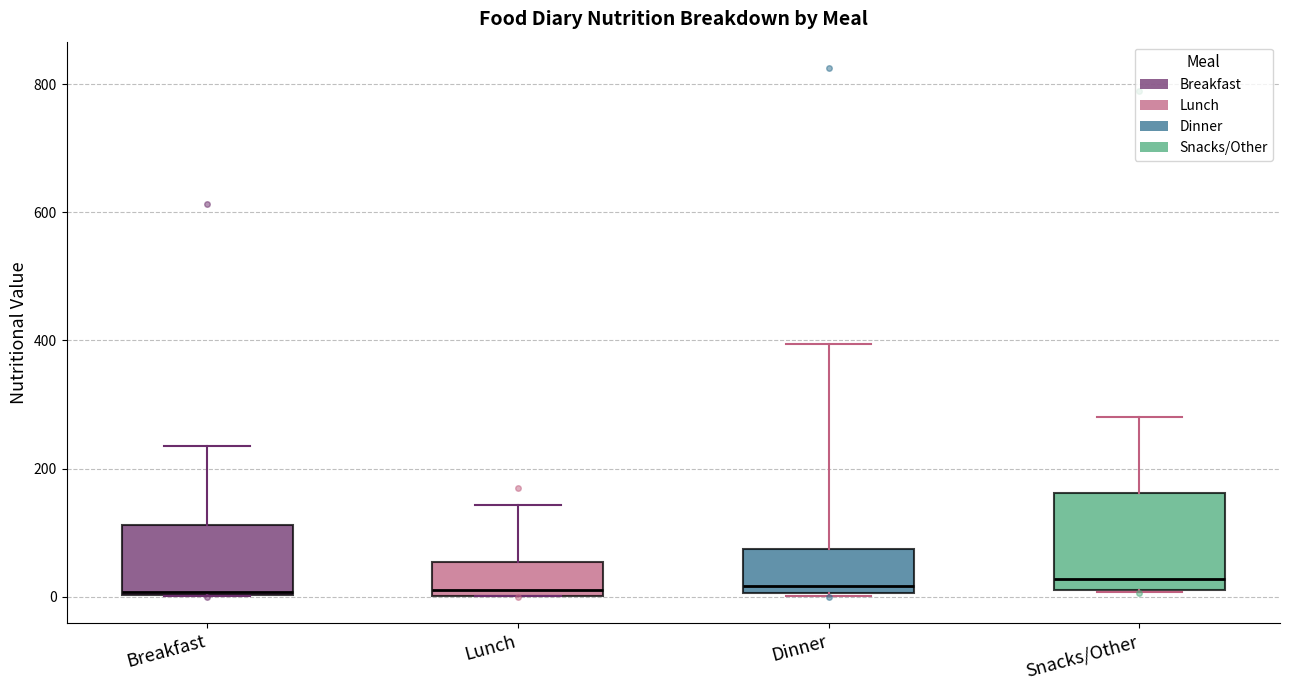

Reading left to right, read every box against the y-axis: the position of its median line, the range the box covers, and the ends of its whiskers. The values are not printed on the chart, so give them approximately, as read against the axis.

Breakfast: median 0, box 0 to 120, whiskers 0 to 240
Lunch: median 0 (just above the box's lower edge), box 0 to 60, whiskers 0 to 140
Dinner: median 20, box 0 to 80, whiskers 0 to 400
Snacks/Other: median 20 (just above the box's lower edge), box 20 to 160, whiskers 0 to 280